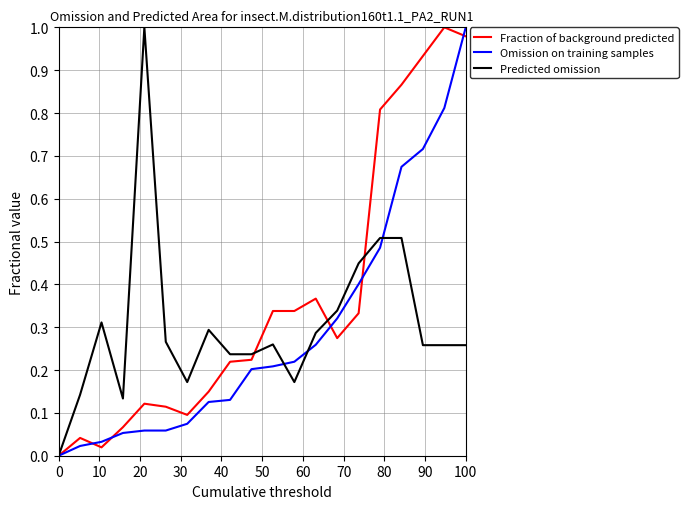

What are all the series names shown in the legend?

Fraction of background predicted, Omission on training samples, Predicted omission